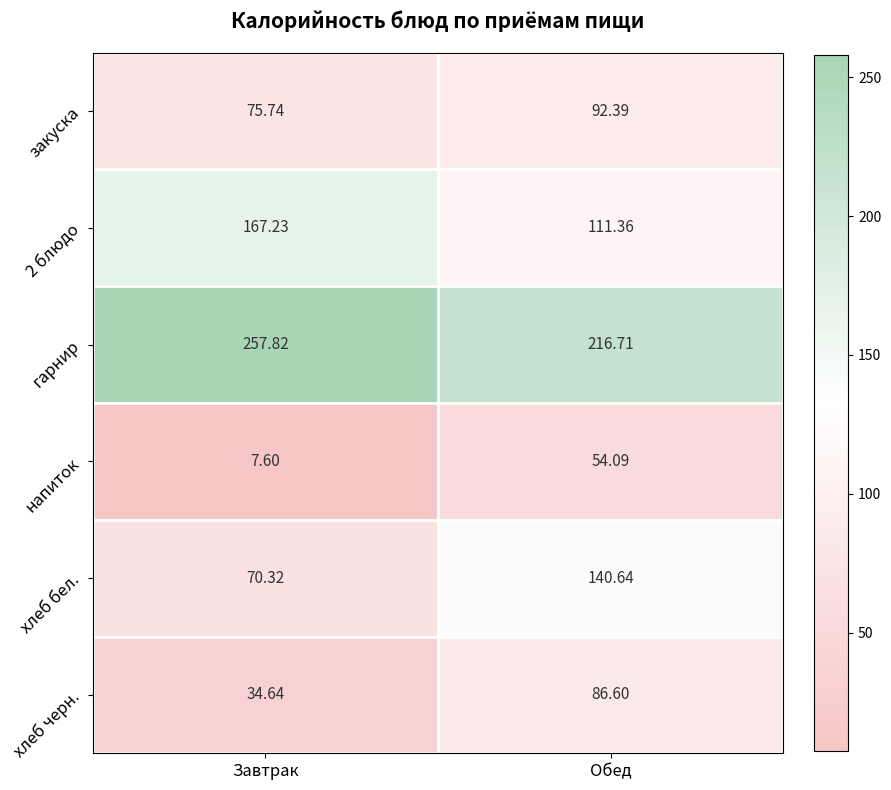

Rank the series by their maximum value, from highest to lowest.

гарнир, 2 блюдо, хлеб бел., закуска, хлеб черн., напиток